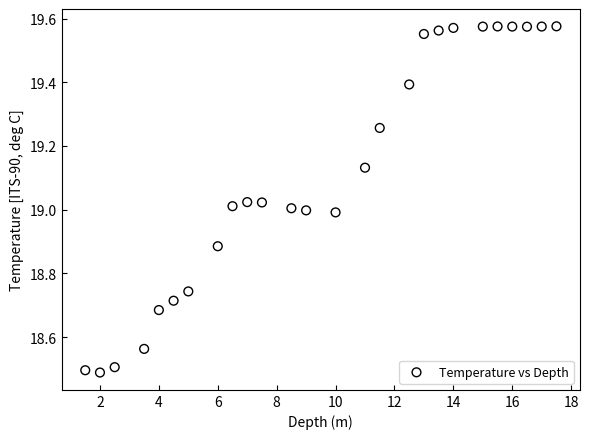

What is the range of Y values (max minus min)?

1.1